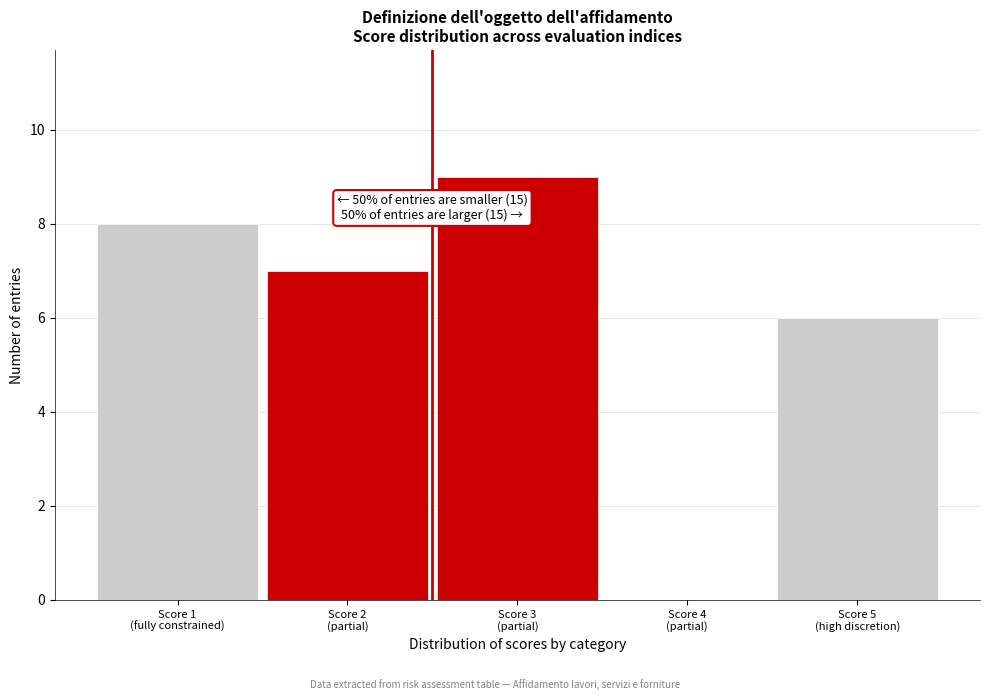

What is the greatest value displayed?

9